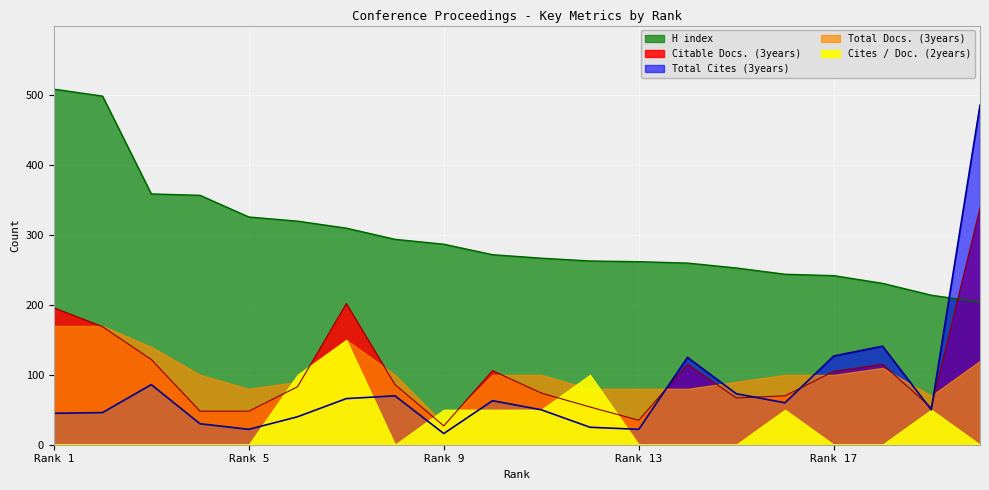

Which has a higher value, 2 or 3?

2